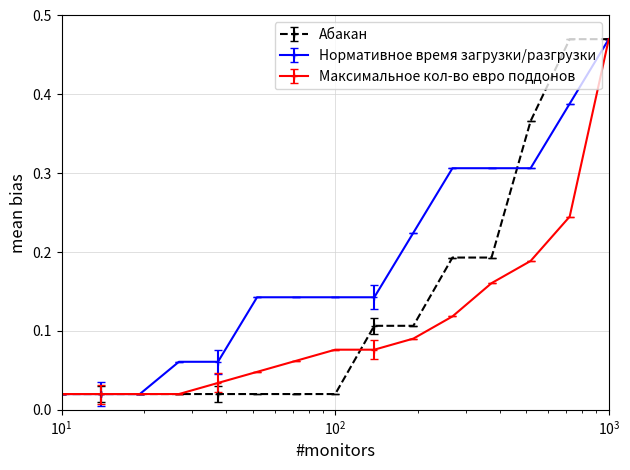

True or false: Максимальное кол-во евро поддонов has more than 2 interior local peaks.

False